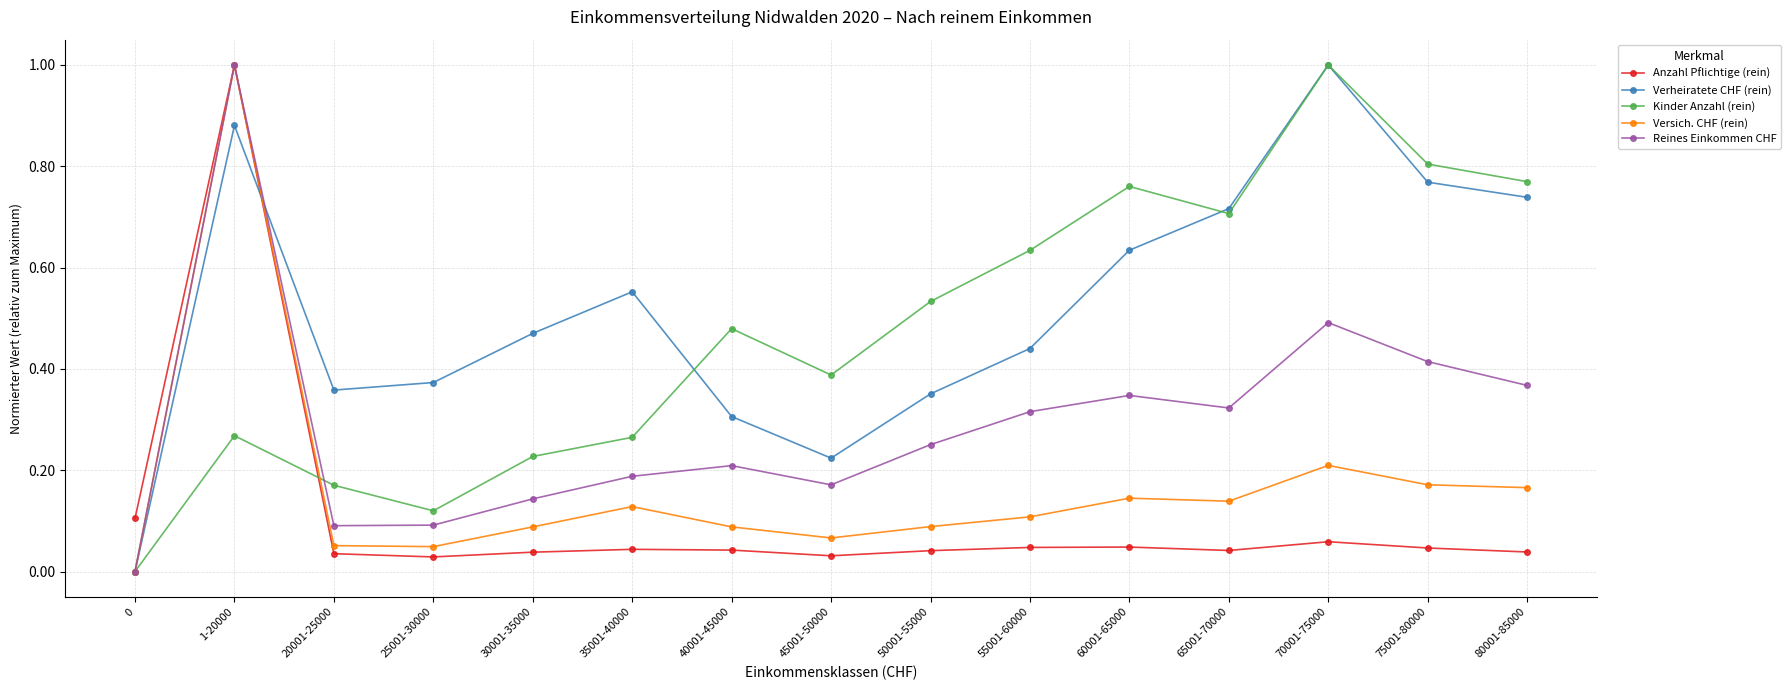

Where is the first local maximum for Versich. CHF (rein)?

1-20000